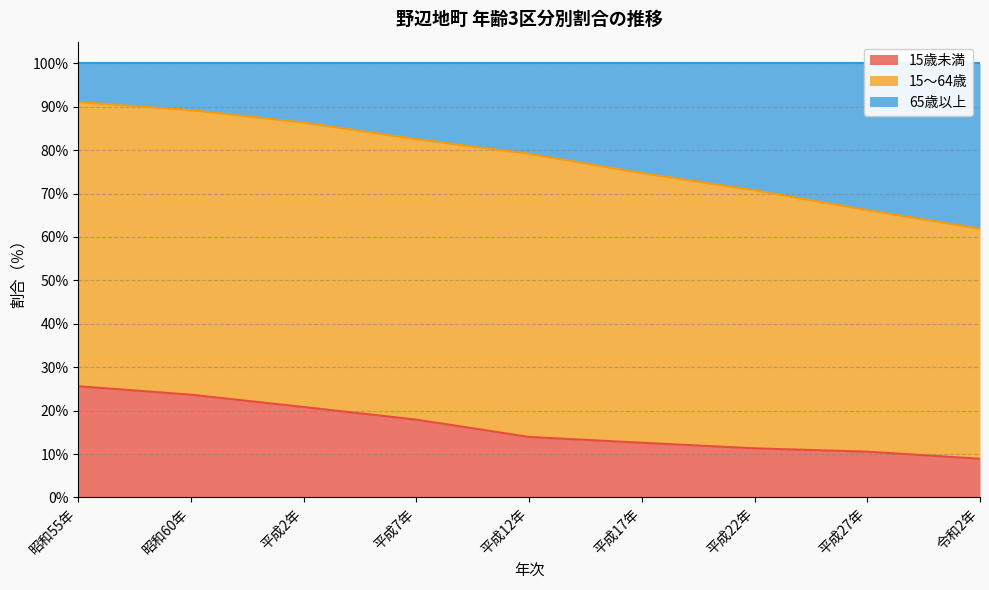

True or false: 15歳未満 has a value of 23.3 at 平成12年.

False